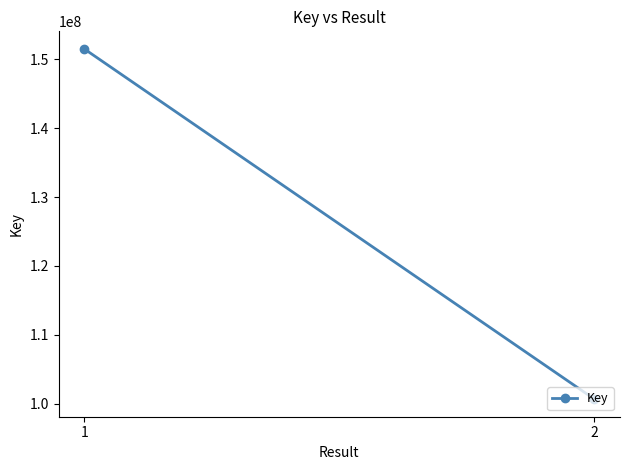

True or false: the data shows 64935720 at 2.

False